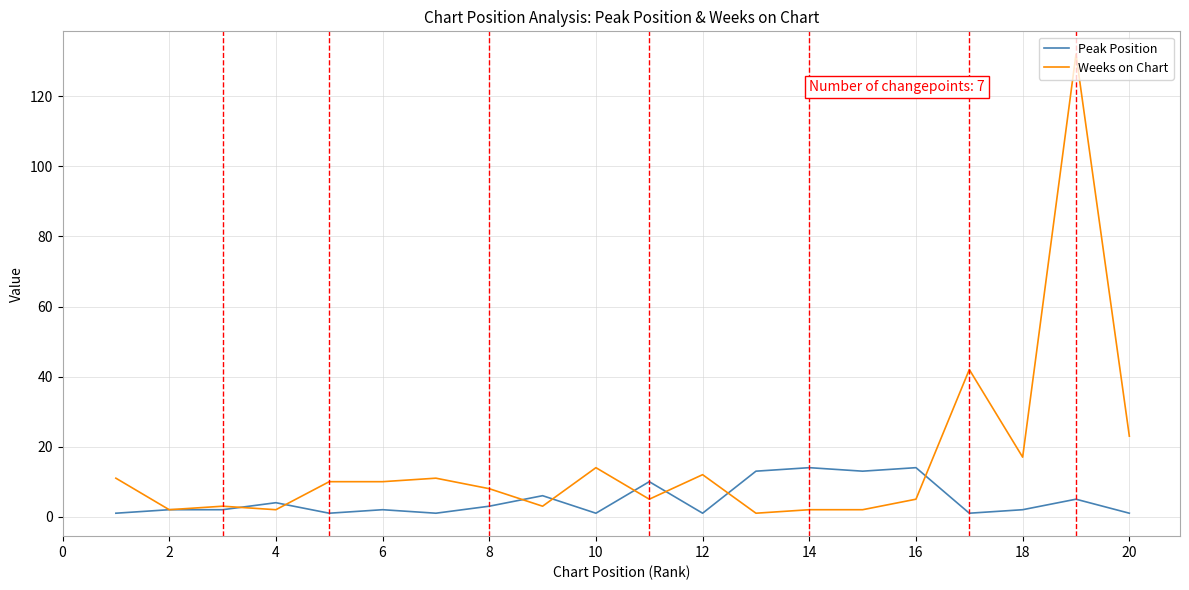

What is the greatest value displayed?

132